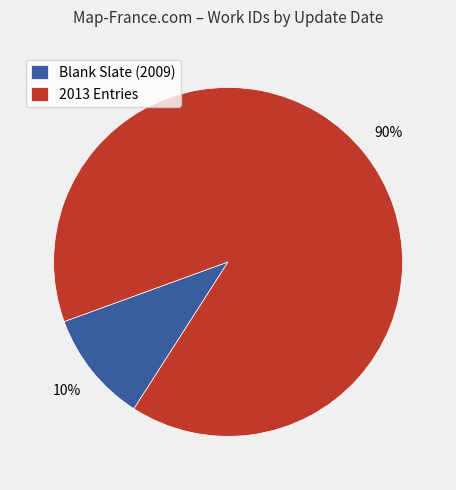

What is the smallest slice in the pie chart?

Blank Slate (2009)